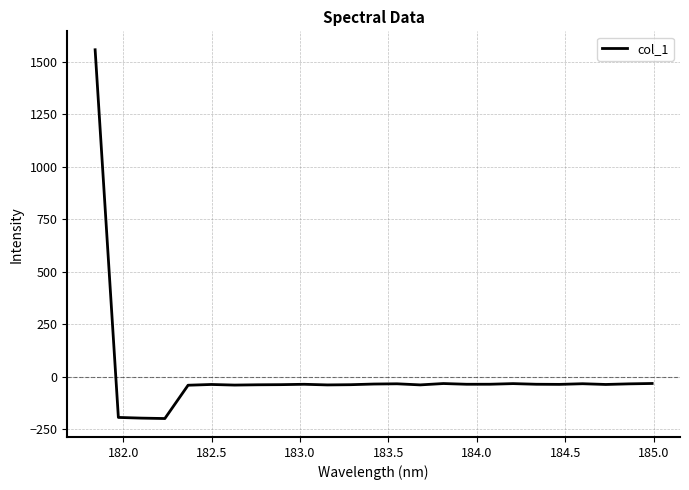

What is the difference between the second highest and minimum values?

167.1